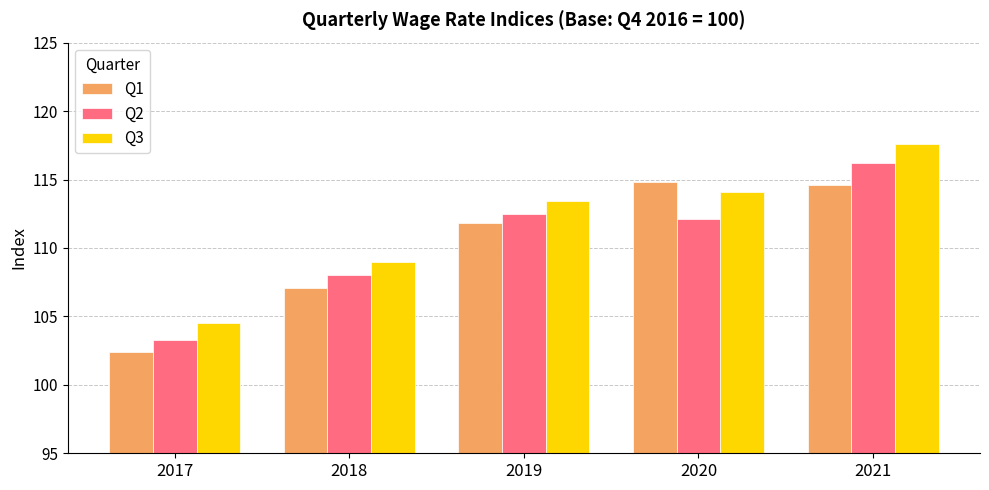

How many bars are there in total?

15